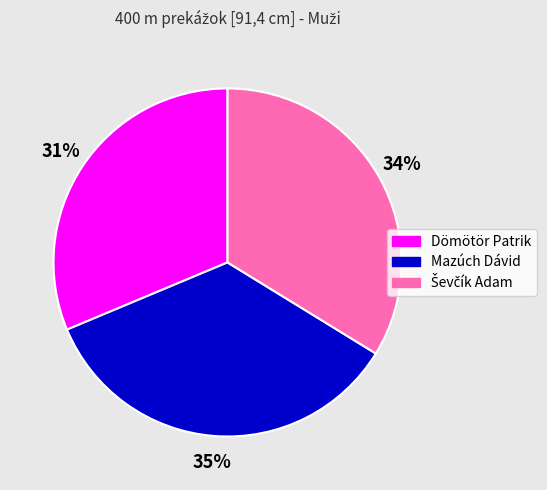

To the nearest percent, what is the combined percentage of Dömötör Patrik and Mazúch Dávid?

66%